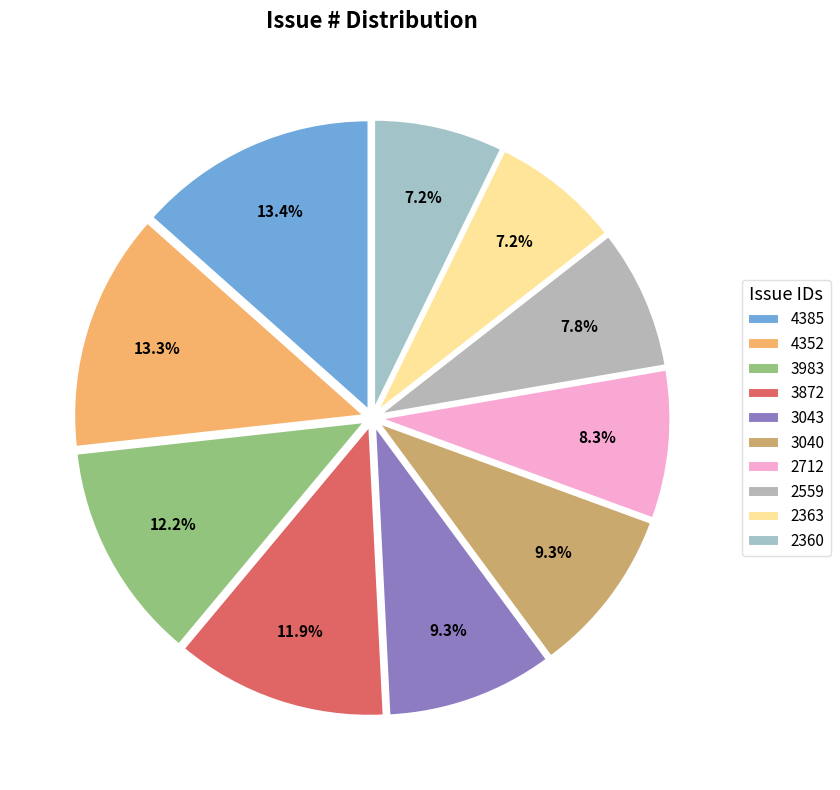

To the nearest percent, what portion does 4352 represent?

13%